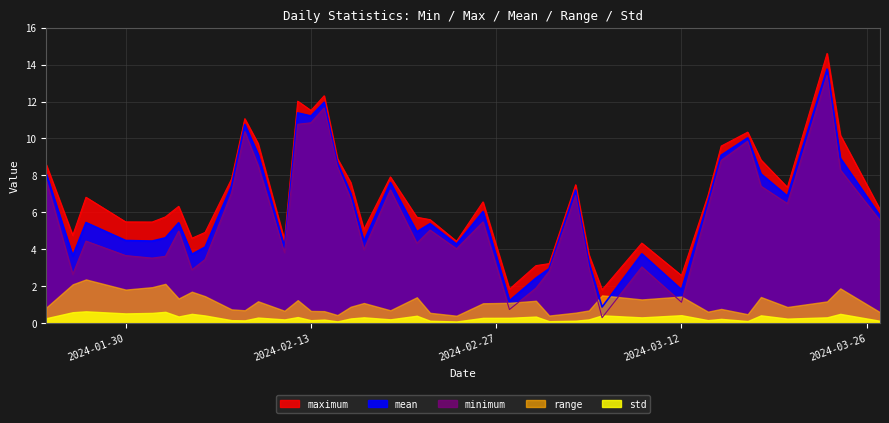

The maximum series shows 2.4 at 16. True or false?

False